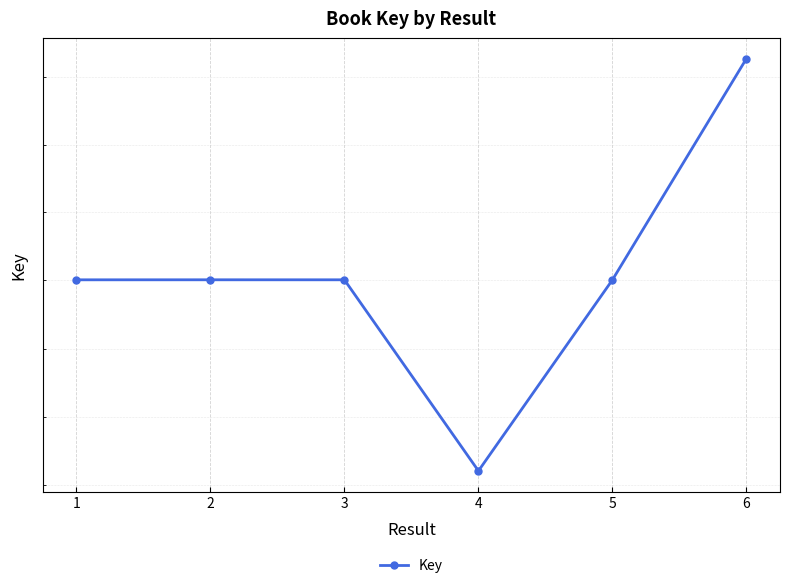

Which has a higher value, 5 or 1?

1